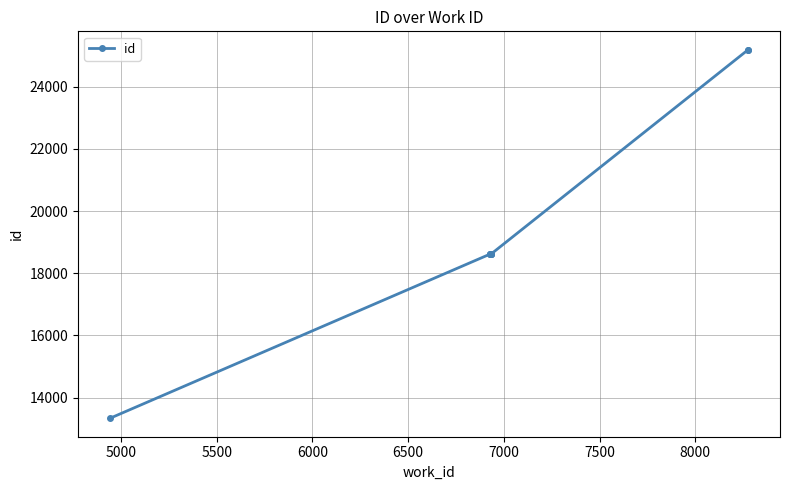

What is the average value?

19401